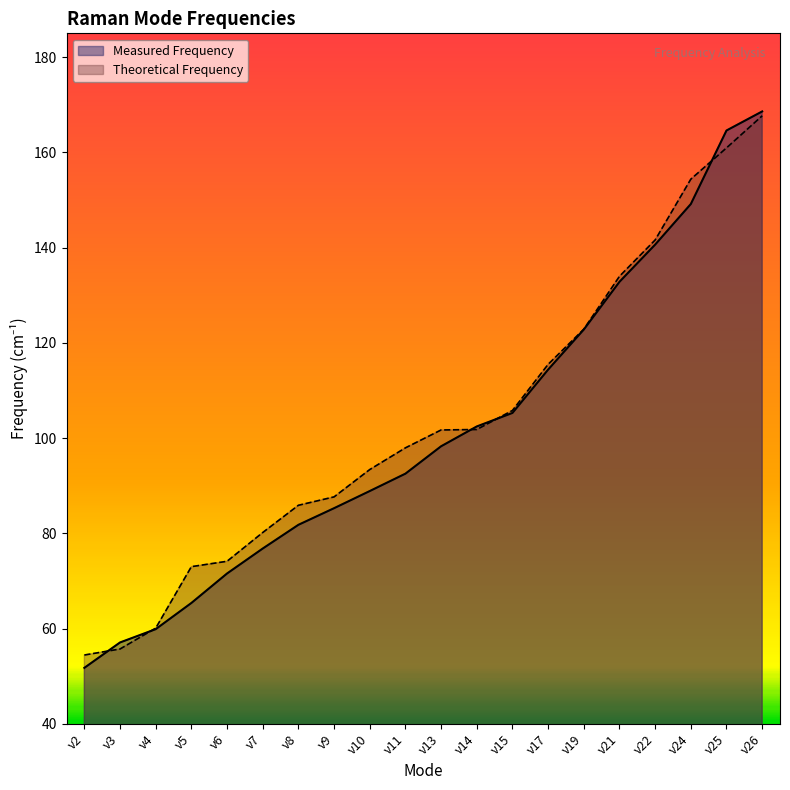

How many lines are shown in the chart?

2